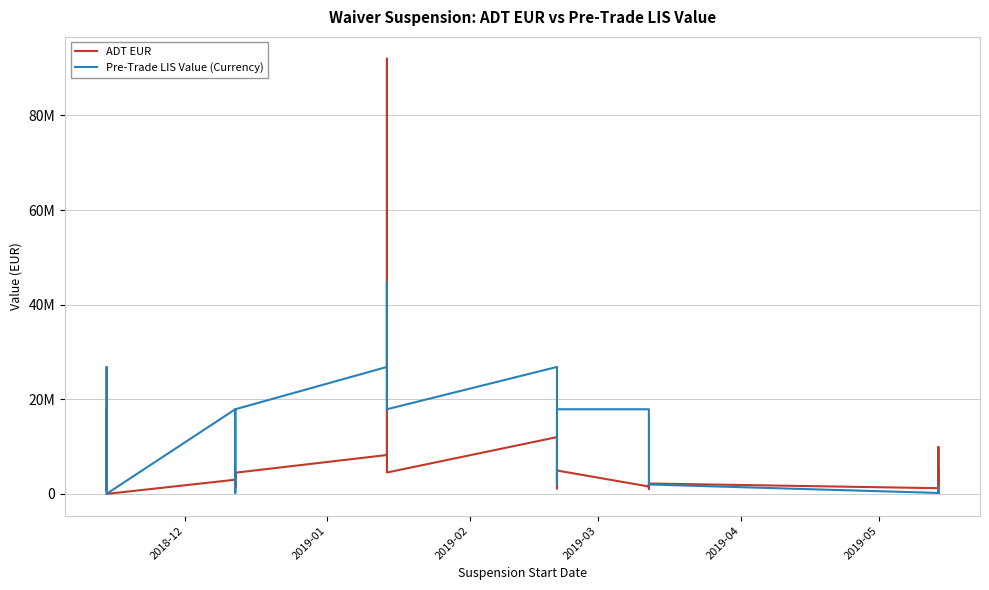

Rank the series by their average value, from lowest to highest.

ADT EUR, Pre-Trade LIS Value (Currency)